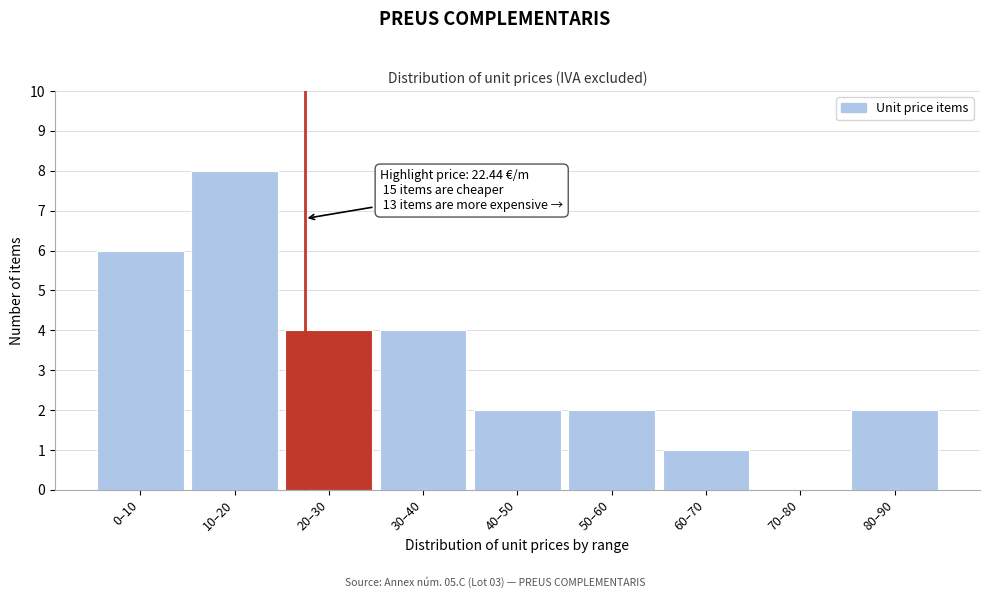

Reading left to right, list all the values displayed in this chart.

0–10=6	10–20=8	20–30=4	30–40=4	40–50=2	50–60=2	60–70=1	70–80=0	80–90=2